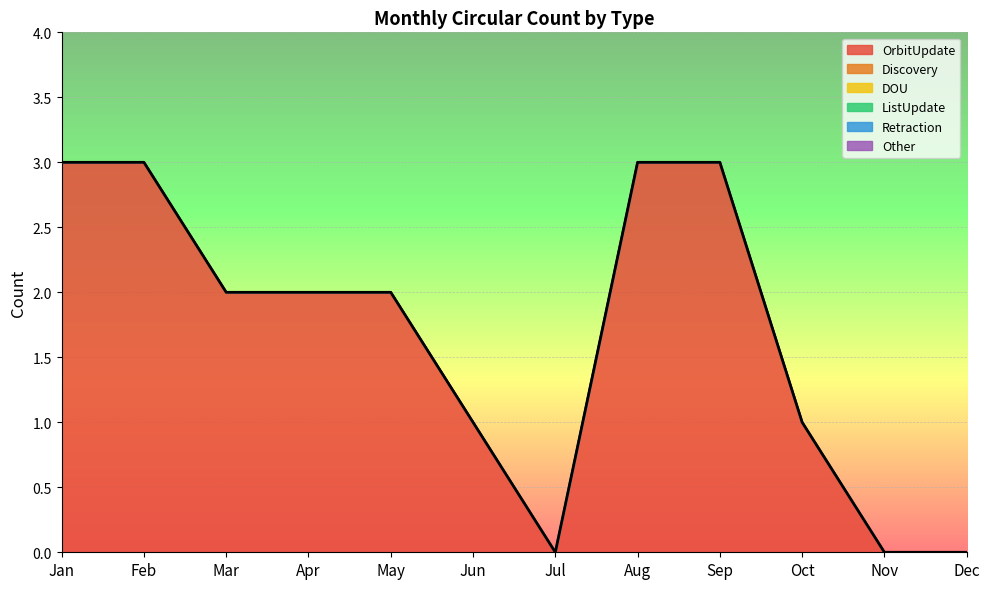

Reading left to right, extract all data points from this chart.

OrbitUpdate: Jan=3	Feb=3	Mar=2	Apr=2	May=2	Jun=1	Jul=0	Aug=3	Sep=3	Oct=1	Nov=0	Dec=0
Discovery: Jan=0	Feb=0	Mar=0	Apr=0	May=0	Jun=0	Jul=0	Aug=0	Sep=0	Oct=0	Nov=0	Dec=0
DOU: Jan=0	Feb=0	Mar=0	Apr=0	May=0	Jun=0	Jul=0	Aug=0	Sep=0	Oct=0	Nov=0	Dec=0
ListUpdate: Jan=0	Feb=0	Mar=0	Apr=0	May=0	Jun=0	Jul=0	Aug=0	Sep=0	Oct=0	Nov=0	Dec=0
Retraction: Jan=0	Feb=0	Mar=0	Apr=0	May=0	Jun=0	Jul=0	Aug=0	Sep=0	Oct=0	Nov=0	Dec=0
Other: Jan=0	Feb=0	Mar=0	Apr=0	May=0	Jun=0	Jul=0	Aug=0	Sep=0	Oct=0	Nov=0	Dec=0